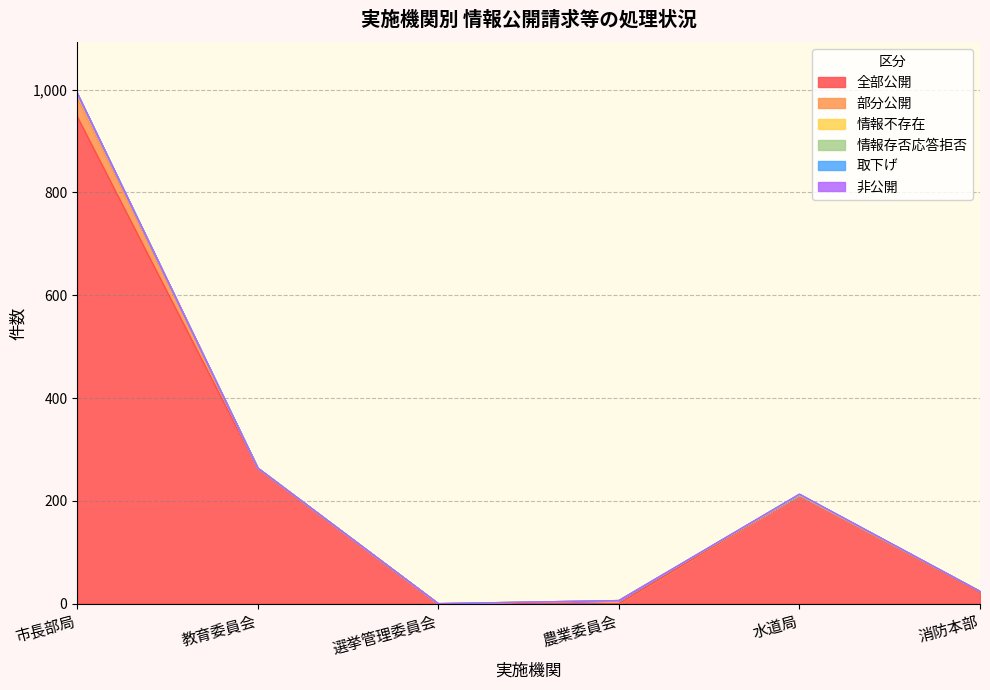

What is the label of the 6th point from the left?

消防本部